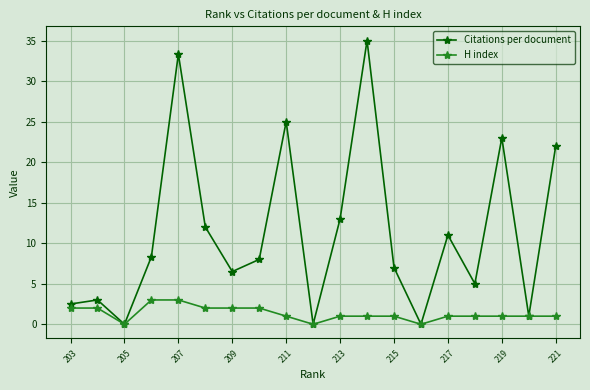

Which series has the widest spread of values?

Citations per document